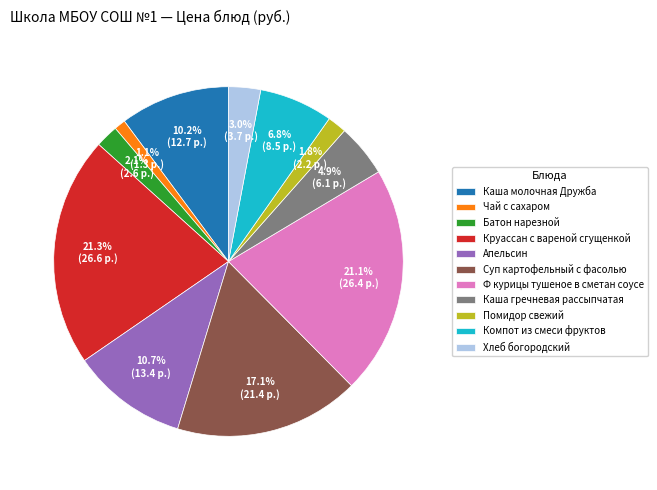

What percentage do Компот из смеси фруктов and Каша гречневая рассыпчатая together represent?

11.7%